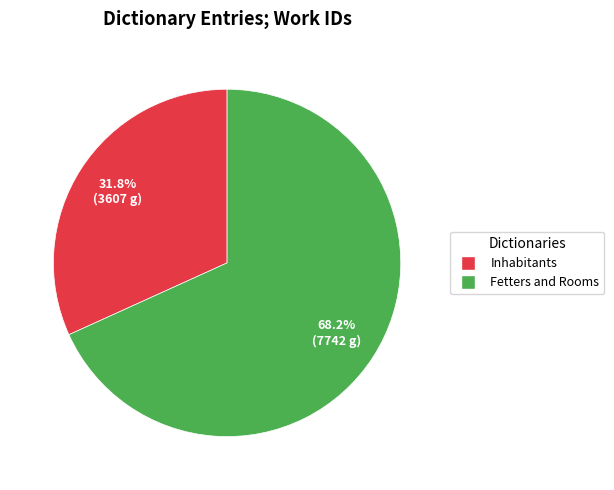

Between Fetters and Rooms and Inhabitants, which is larger?

Fetters and Rooms